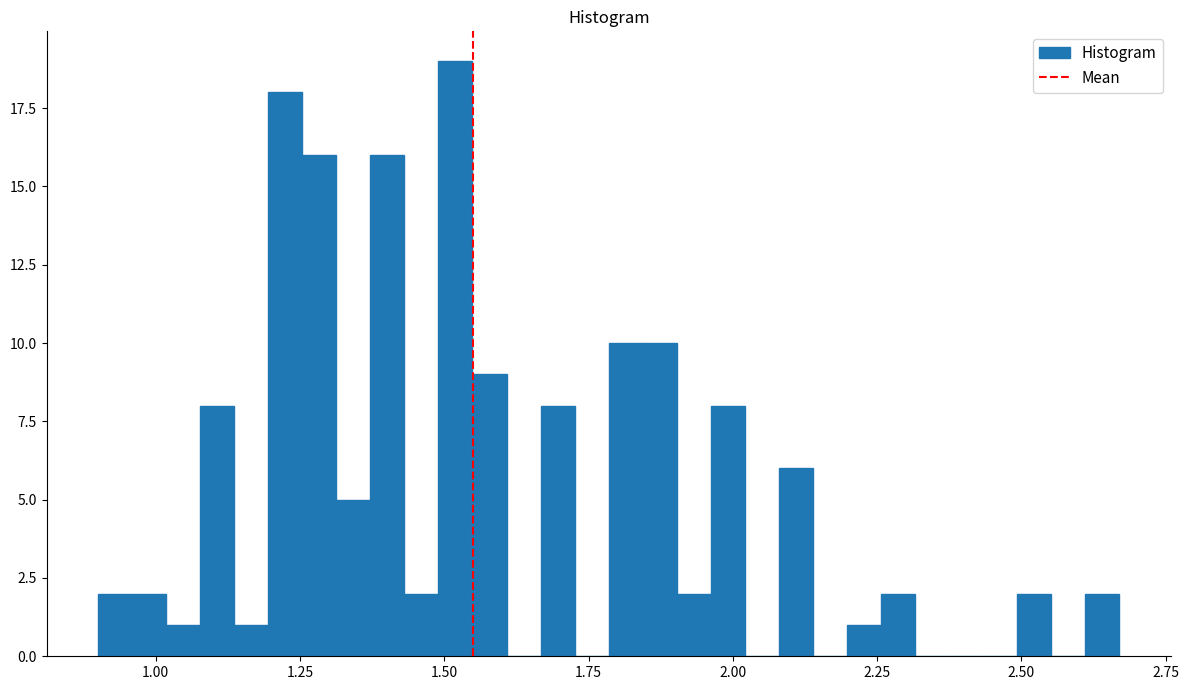

Around what value on the x-axis is the tallest bar? Give the approximate position of its centre, as read against the axis.

1.50